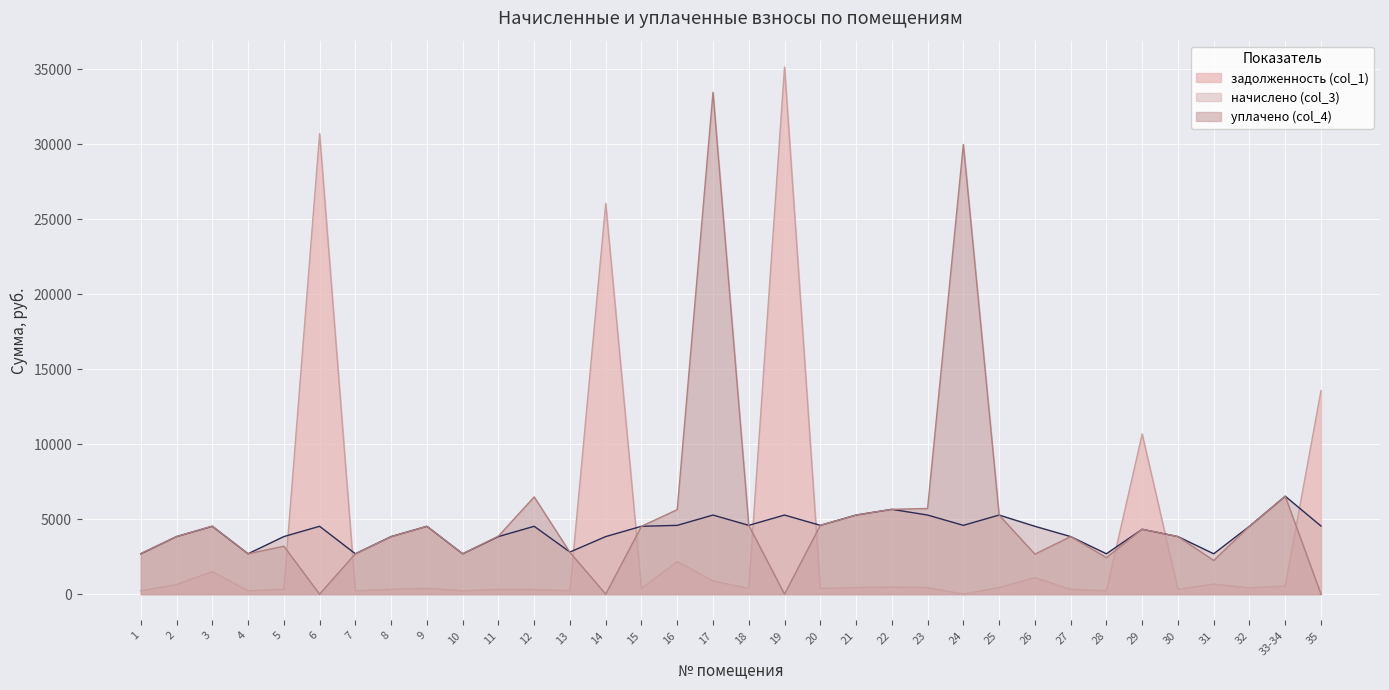

Reading right to left, what are all the values shown in this chart?

задолженность (col_1): 35=13568.5	33-34=544.0	32=418.8	31=671.9	30=319.8	29=10675.0	28=224.2	27=319.8	26=1103.3	25=439.4	24=0.0	23=439.4	22=471.2	21=439.4	20=382.2	19=35141.7	18=382.2	17=878.8	16=2170.7	15=377.0	14=26045.4	13=234.0	12=303.6	11=313.8	10=224.2	9=377.0	8=319.8	7=224.2	6=30704.0	5=319.8	4=224.2	3=1508.0	2=637.3	1=222.7
начислено (col_3): 35=4539.6	33-34=6528.6	32=4524.0	31=2691.0	30=3837.6	29=4325.2	28=2691.0	27=3837.6	26=4524.0	25=5272.8	24=4586.4	23=5272.8	22=5655.0	21=5272.8	20=4586.4	19=5272.8	18=4586.4	17=5272.8	16=4586.4	15=4524.0	14=3837.6	13=2808.0	12=4524.0	11=3837.6	10=2691.0	9=4524.0	8=3837.6	7=2691.0	6=4524.0	5=3837.6	4=2691.0	3=4524.0	2=3837.6	1=2691.0
уплачено (col_4): 35=0.0	33-34=6528.6	32=4524.0	31=2245.8	30=3837.6	29=4328.6	28=2434.0	27=3837.6	26=2666.7	25=5272.8	24=29980.9	23=5711.7	22=5655.0	21=5272.8	20=4586.4	19=0.0	18=4586.4	17=33461.2	16=5634.6	15=4524.0	14=0.0	13=2783.5	12=6480.1	11=3869.6	10=2691.0	9=4524.0	8=3824.4	7=2691.0	6=0.0	5=3198.0	4=2691.0	3=4536.6	2=3837.6	1=2702.8